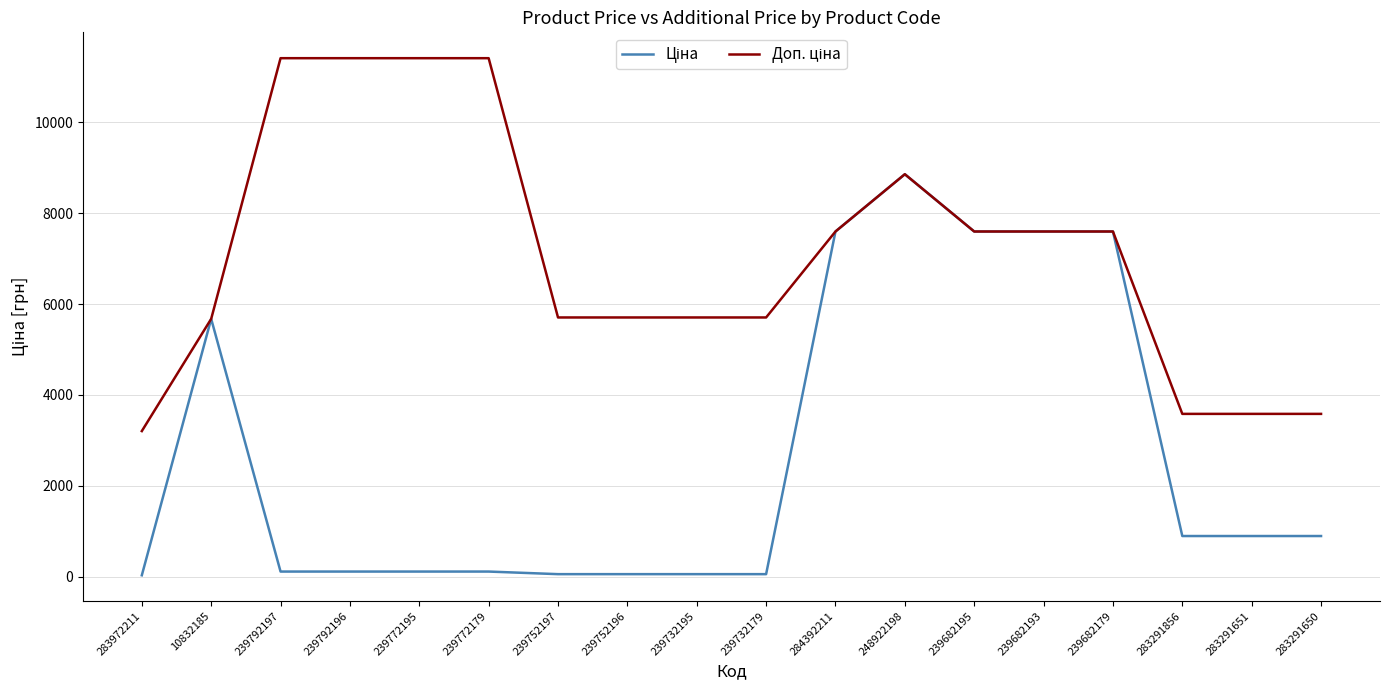

What is the maximum value shown in the chart?

11410.0